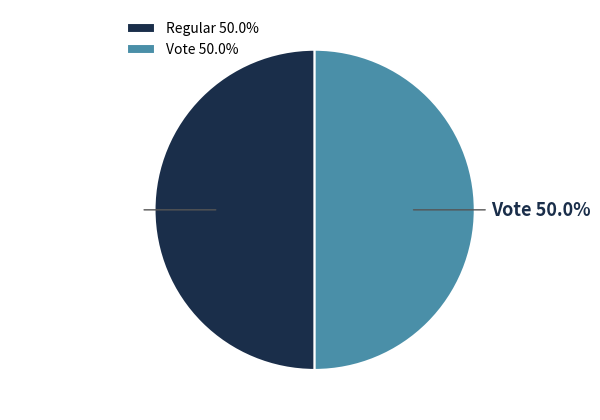

What is the ratio of the value at Regular to the value at Vote?

1.0